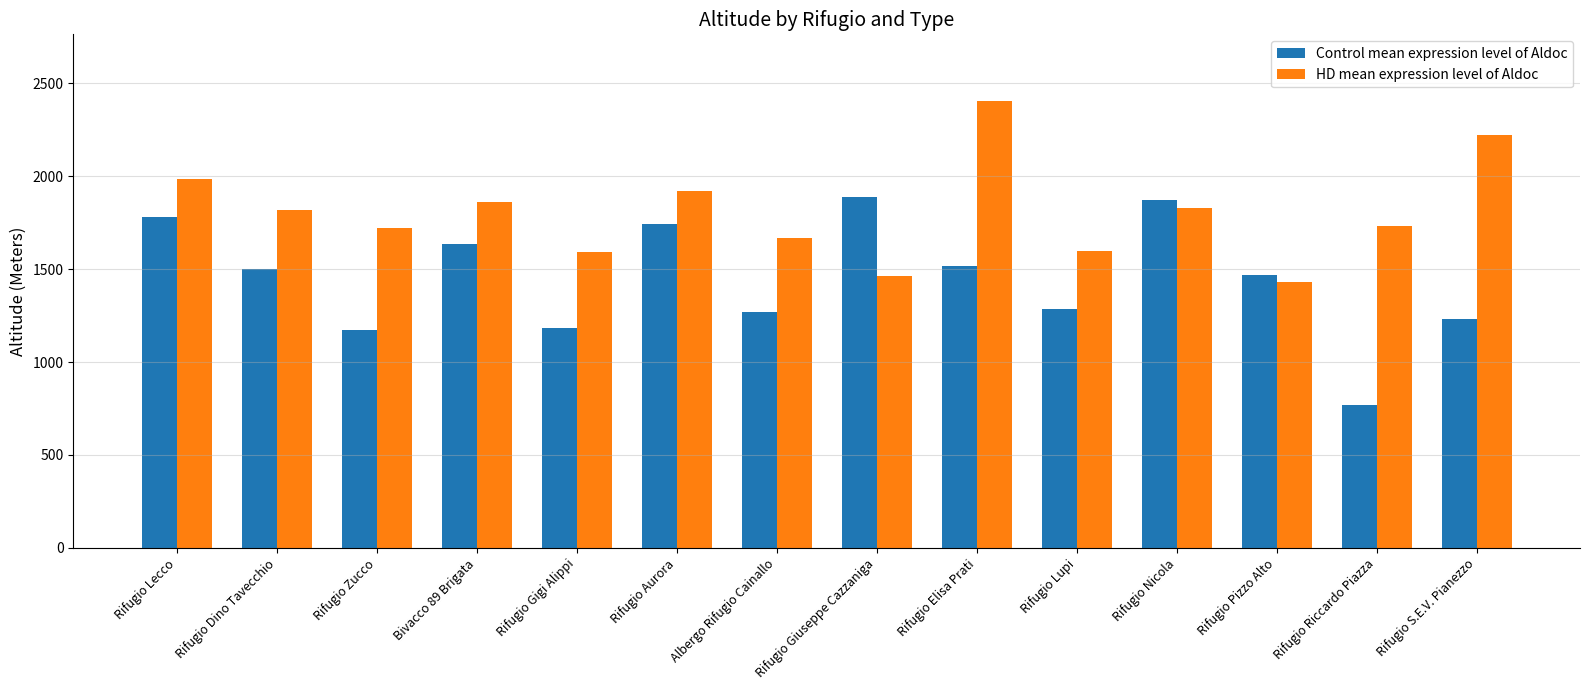

Rank the series at Rifugio Riccardo Piazza from lowest to highest value.

Control mean expression level of Aldoc, HD mean expression level of Aldoc